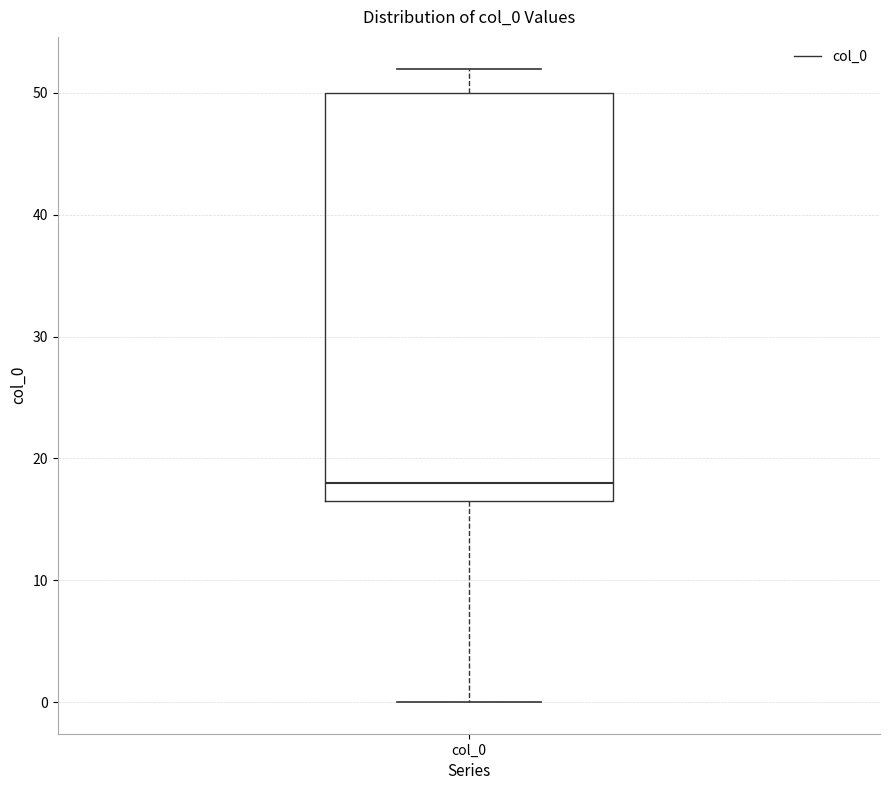

Transcribe this box plot: give where the median line is, the range the box spans, and where the two whiskers end, as read against the y-axis. The values are not printed on the chart, so give them approximately, as read against the axis.

median 18, box 17 to 50, whiskers 0 to 52